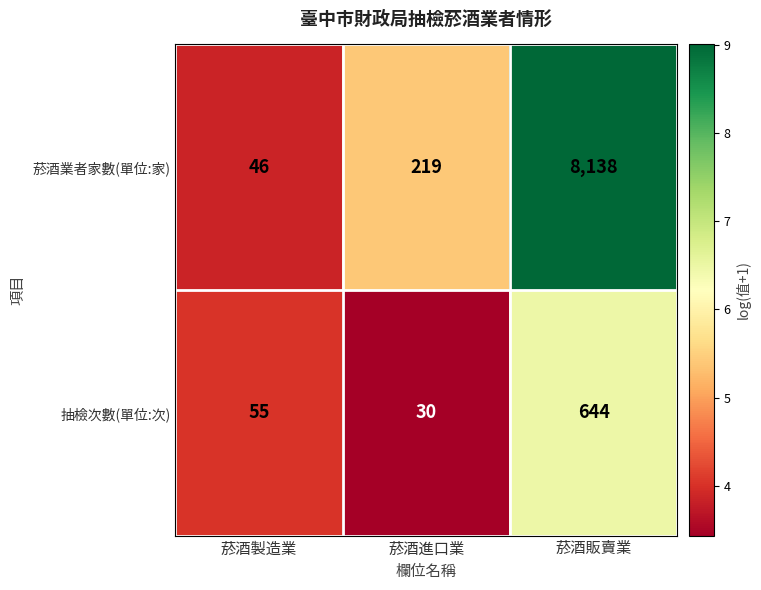

What is the difference between the highest and lowest values at 菸酒販賣業?

7494